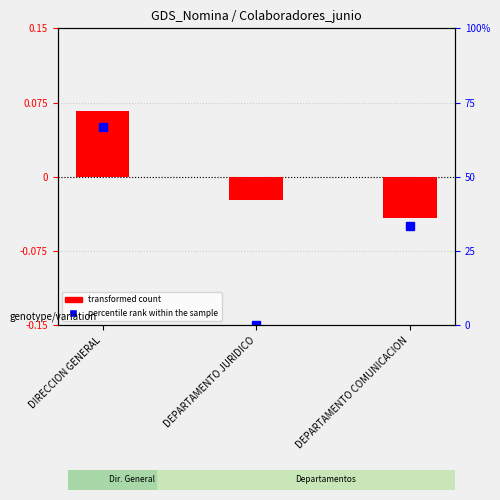

At which label does the data first exceed 0?

DIRECCION GENERAL